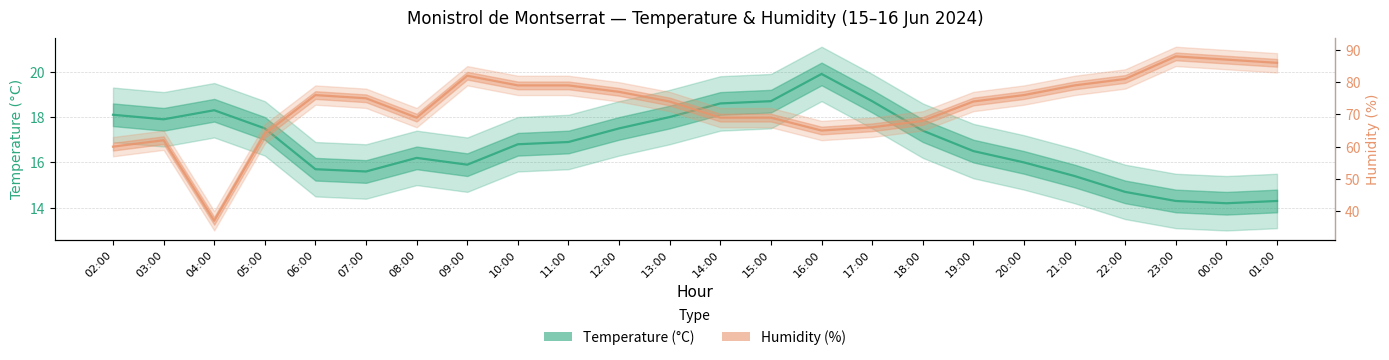

In Humidity (%), how many points are higher than both neighbors (excluding endpoints)?

4